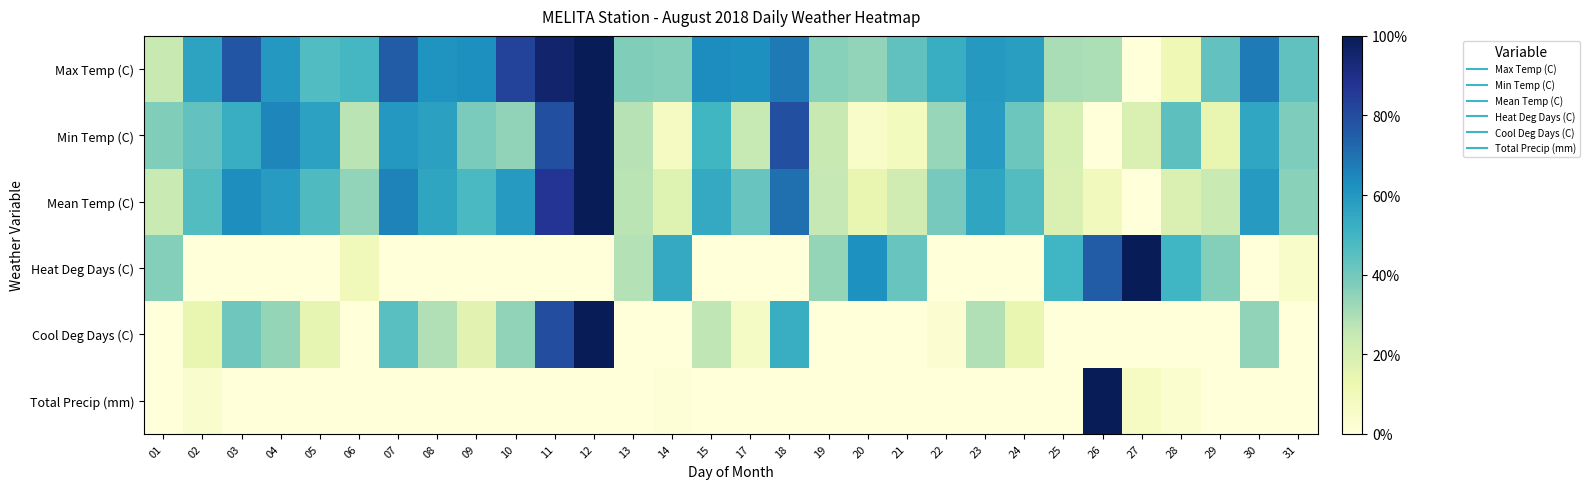

What is the greatest value displayed?

1.0